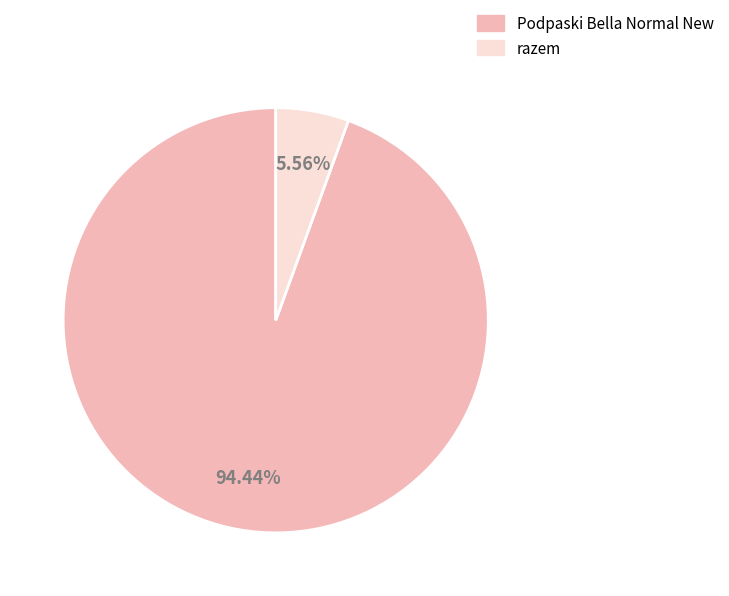

Rank the categories by value from highest to lowest.

Podpaski Bella Normal New, razem